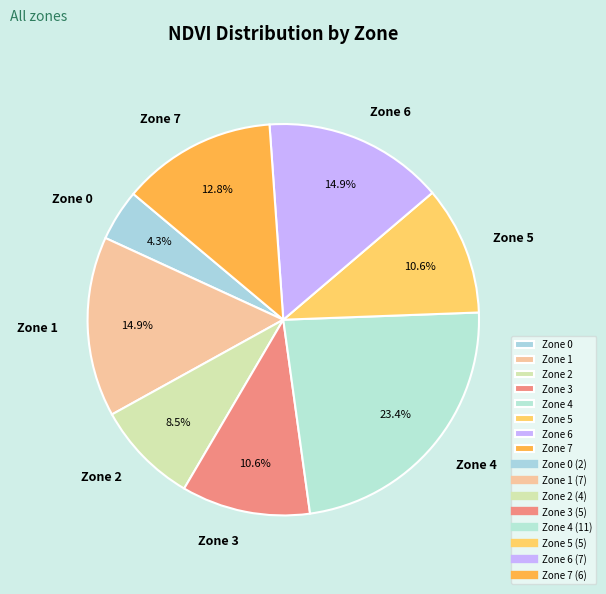

Which category has the smallest portion of the pie?

Zone 0